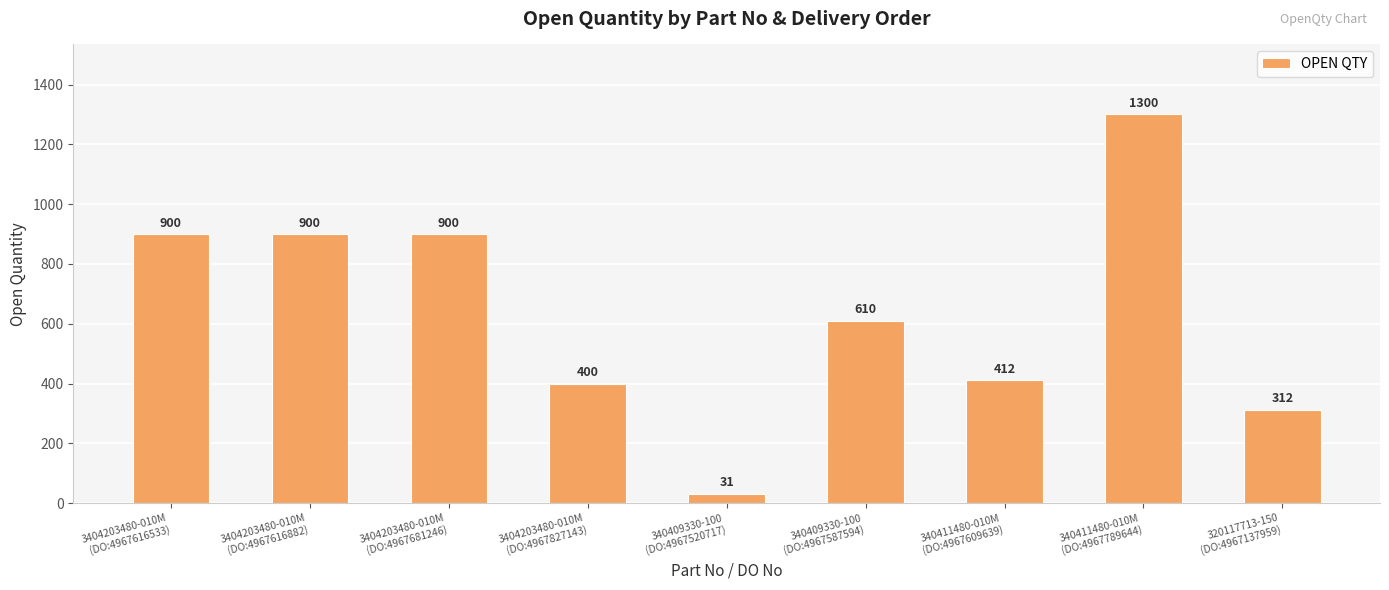

True or false: the data shows 1470 at 3404203480-010M
(DO:4967616533).

False